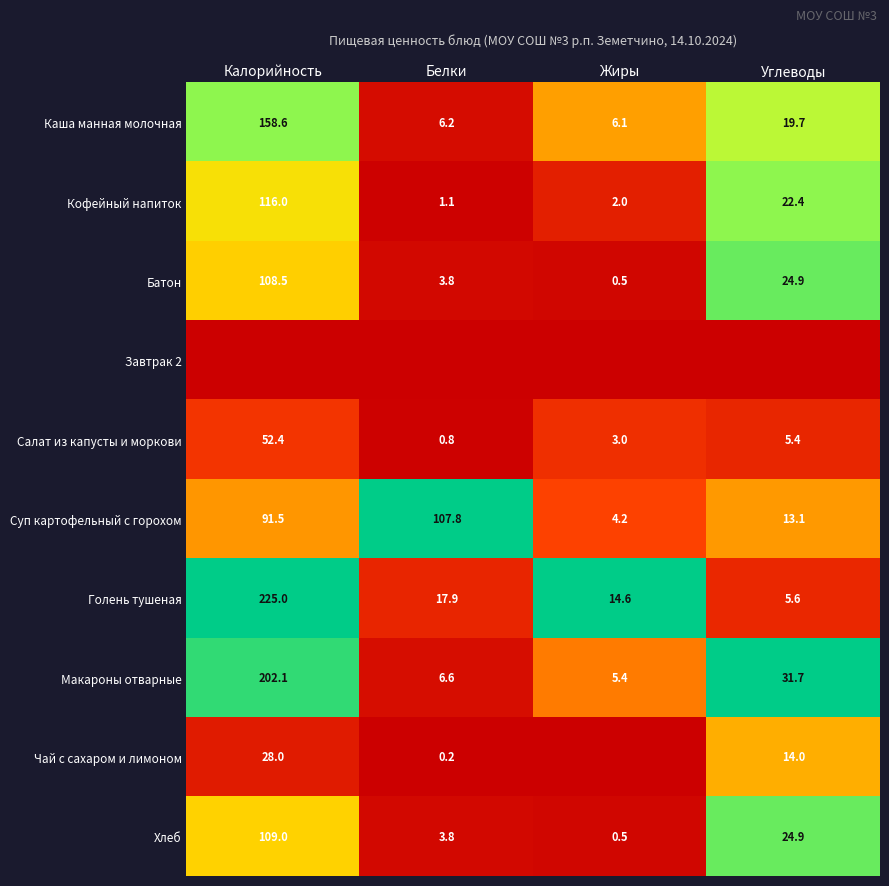

Is it true that Батон equals 0.8 at Жиры?

False